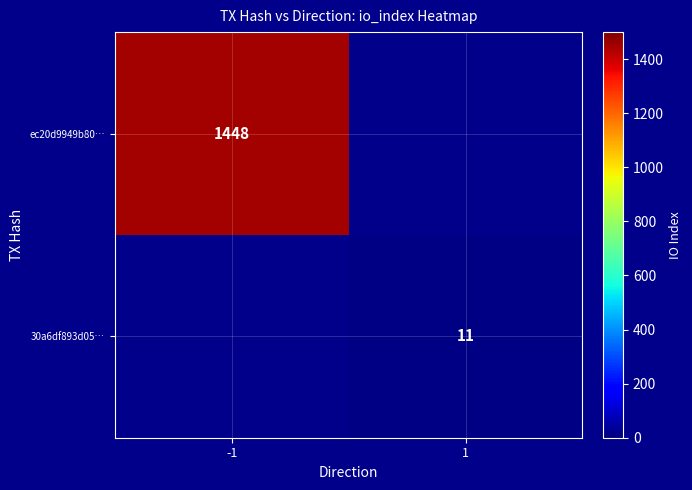

Count the number of data series in this chart.

2